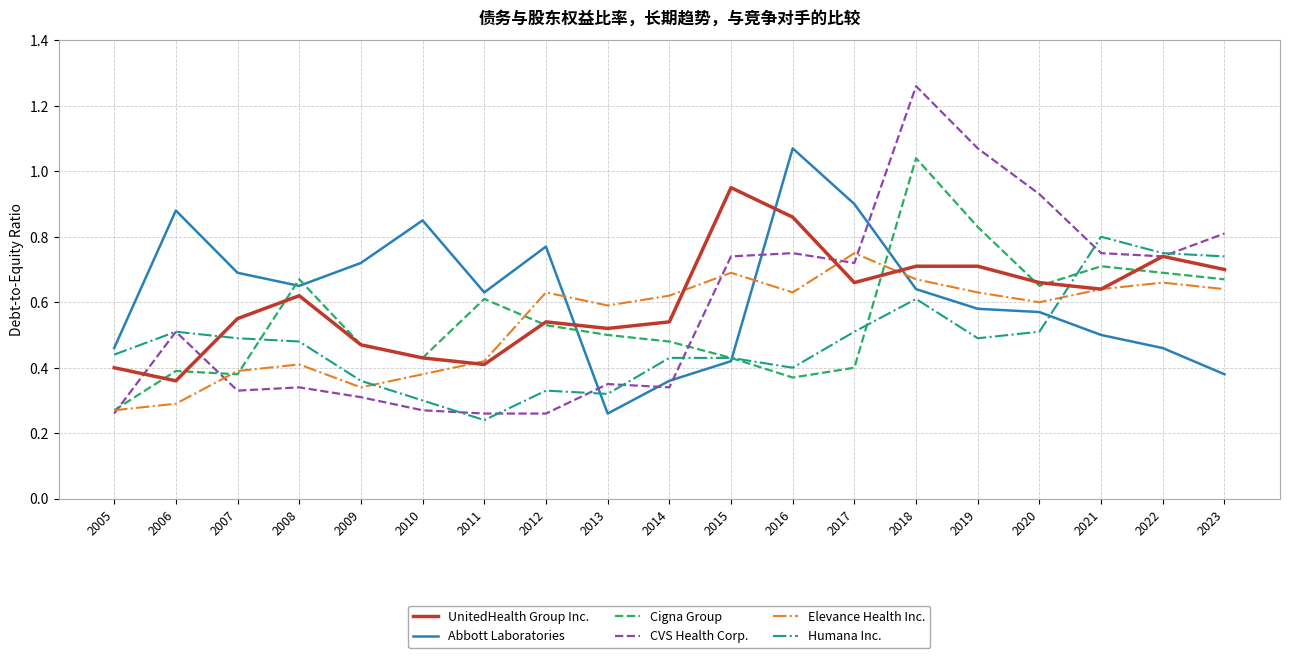

What is the difference between the Cigna Group values at 2017 and 2009?

0.1